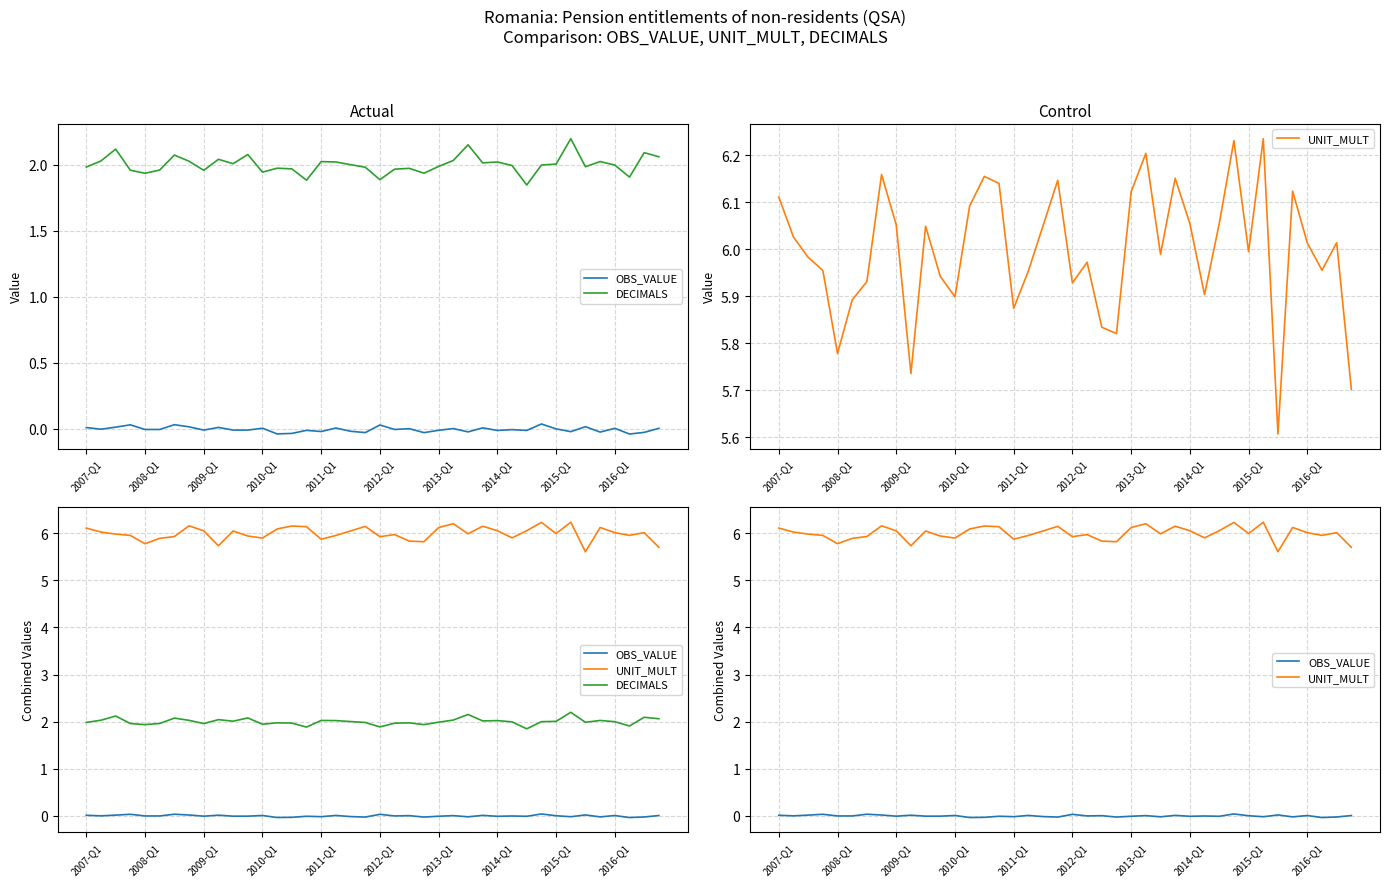

Which series has the widest spread of values?

UNIT_MULT